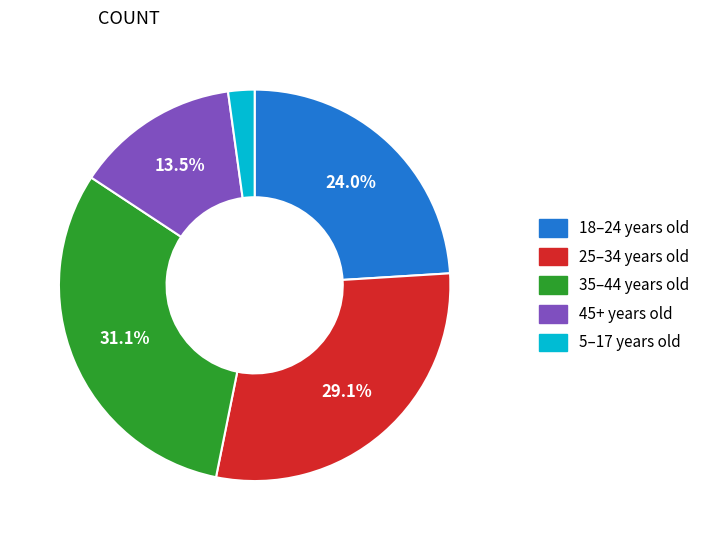

Combined, do 18–24 years old and 35–44 years old account for over 50%?

Yes